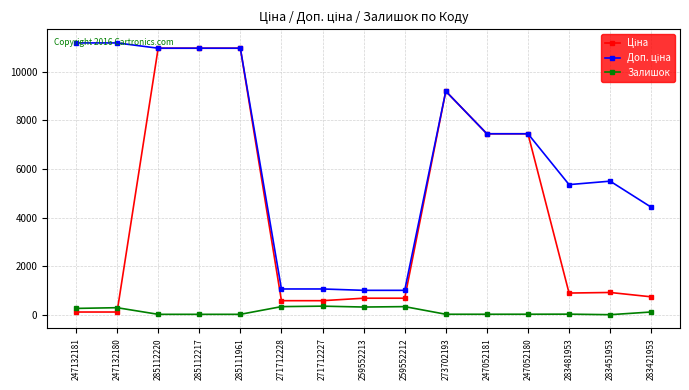

At how many categories does at least one series exceed 6938?

8